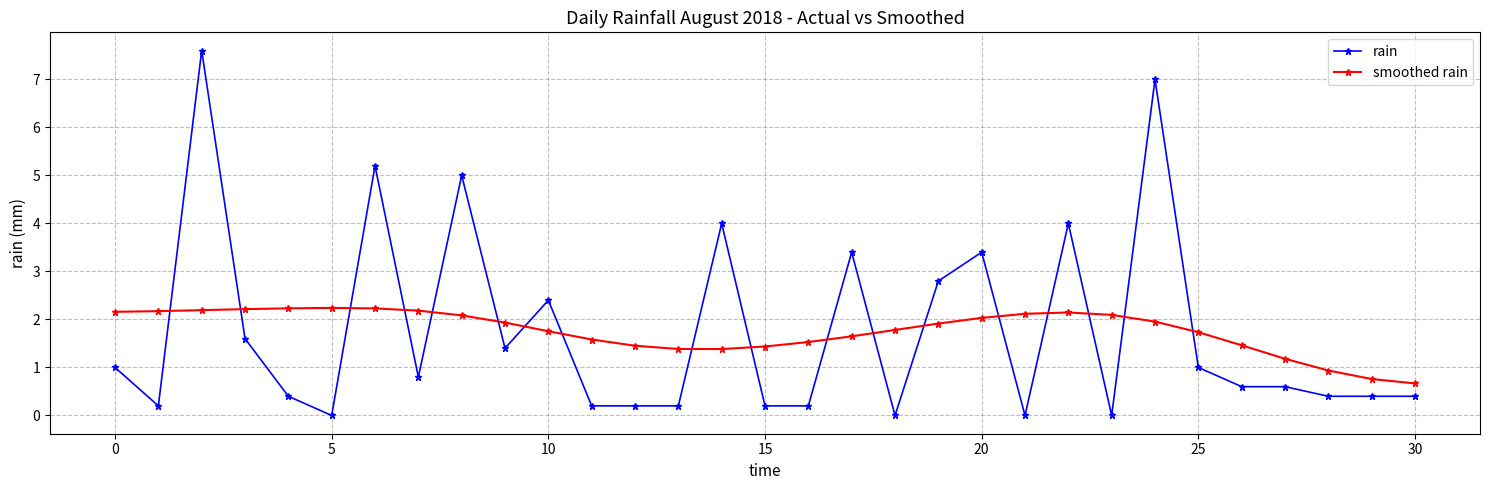

What is the average value of the smoothed rain series?

1.8